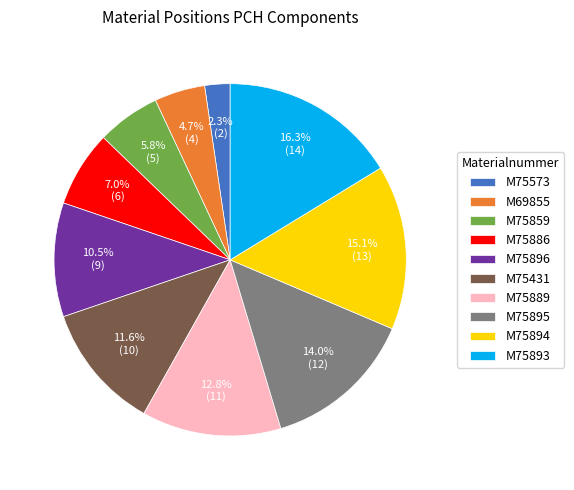

Is there a majority slice in this chart?

No